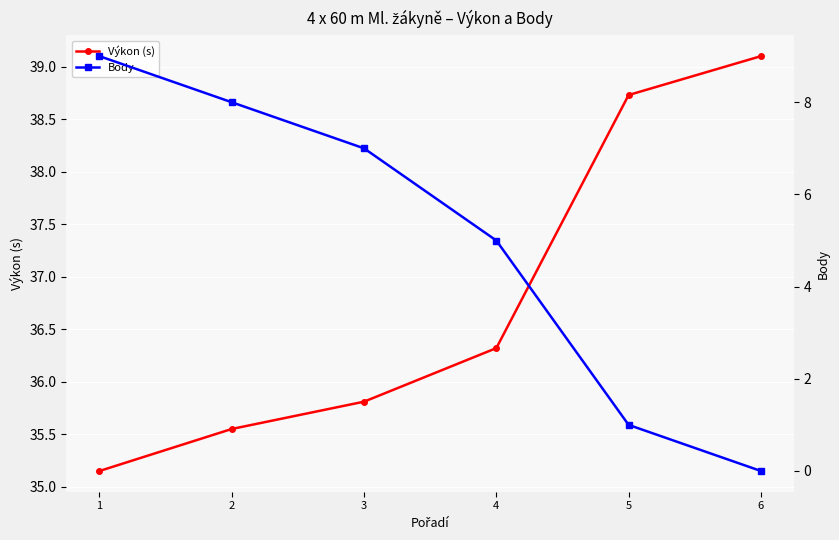

Is it true that Výkon (s) equals 36.3 at 4?

True